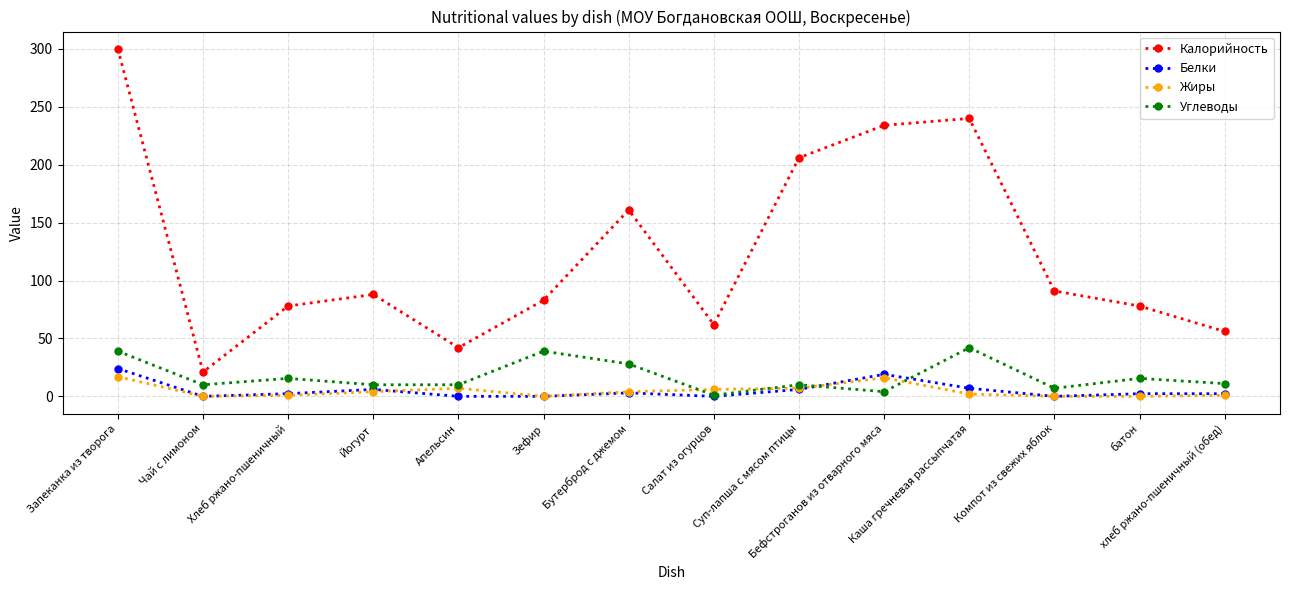

Is the value of Жиры at хлеб ржано-пшеничный (обед) greater than the value of Калорийность at Салат из огурцов?

No